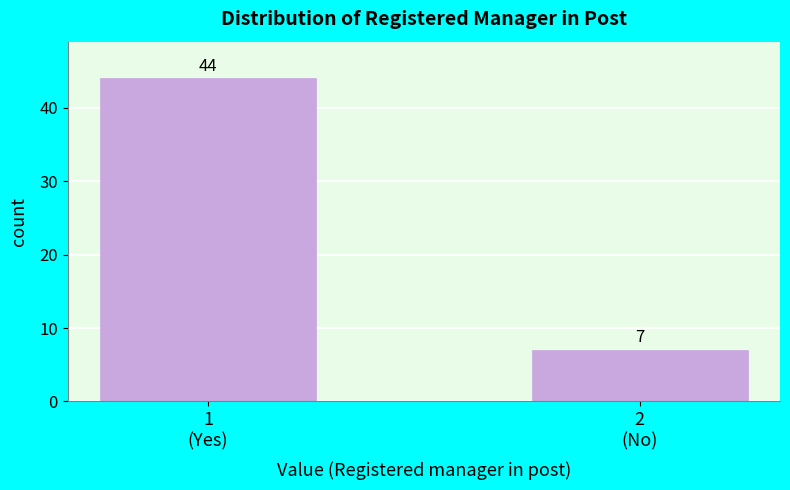

Reading left to right, list all the values displayed in this chart.

44	7